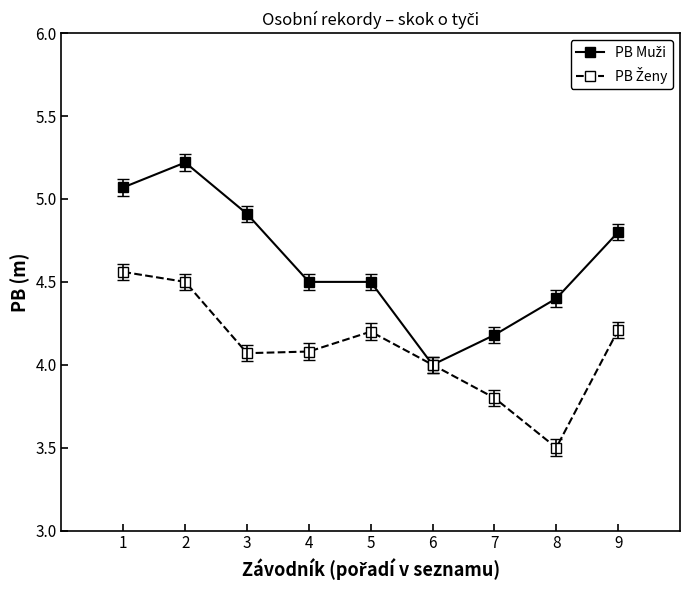

How many distinct data groups are displayed?

2